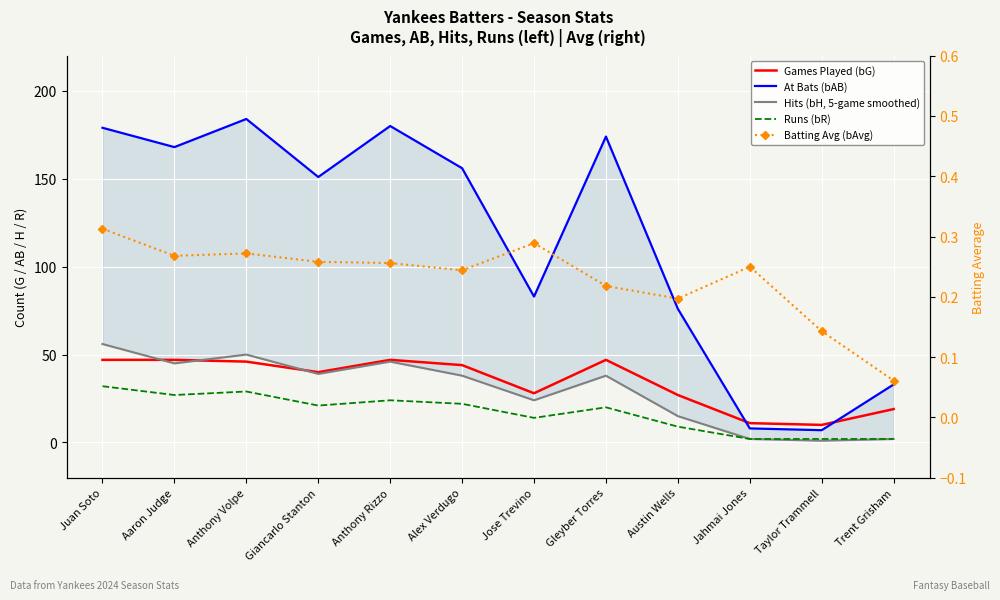

How many data points in Games Played (bG) are less than 44?

6